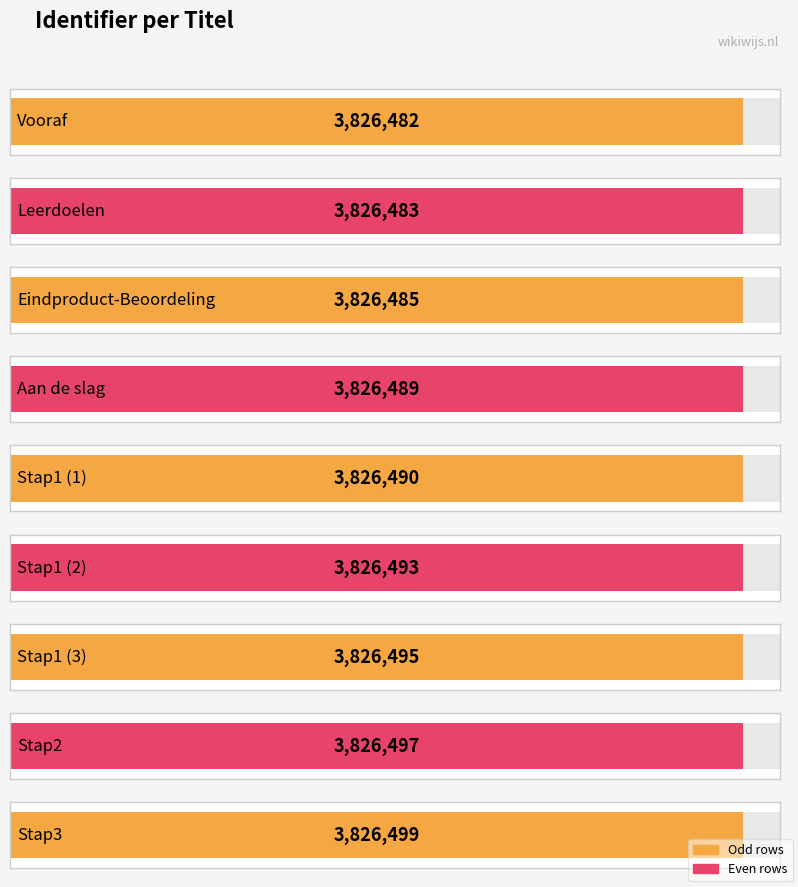

What value does the data have at Vooraf, to the nearest 10?

3826480